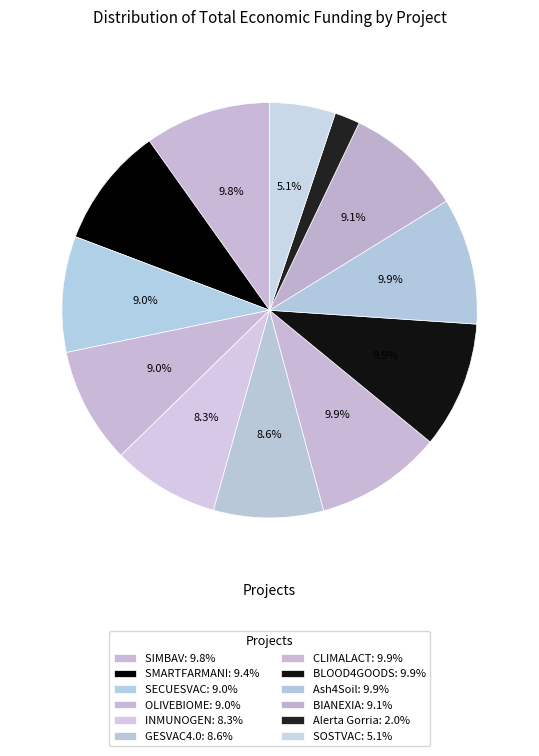

How many slices are in this pie chart?

12